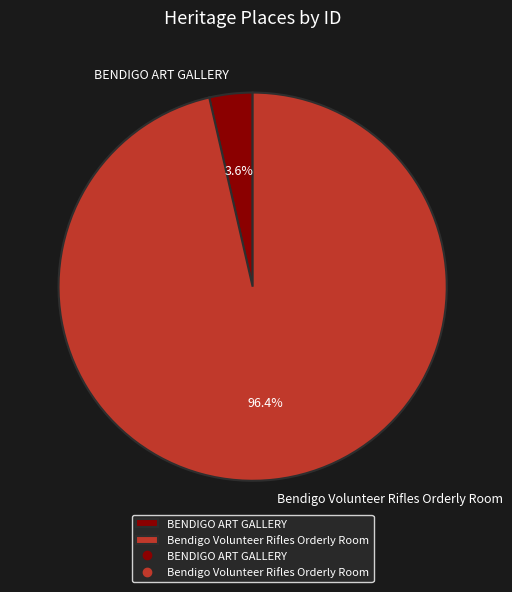

To the nearest percent, what is the combined percentage of Bendigo Volunteer Rifles Orderly Room and BENDIGO ART GALLERY?

100%